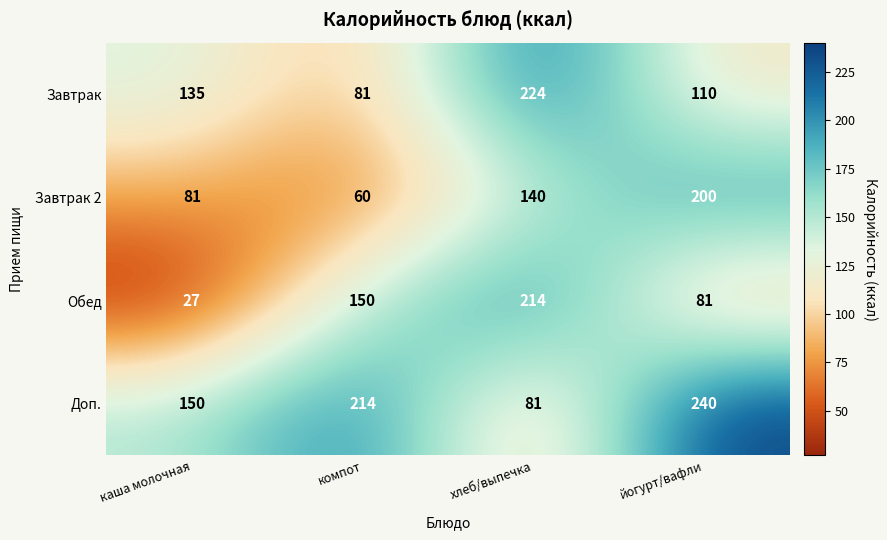

At which category is the sum across all series the highest?

хлеб/выпечка